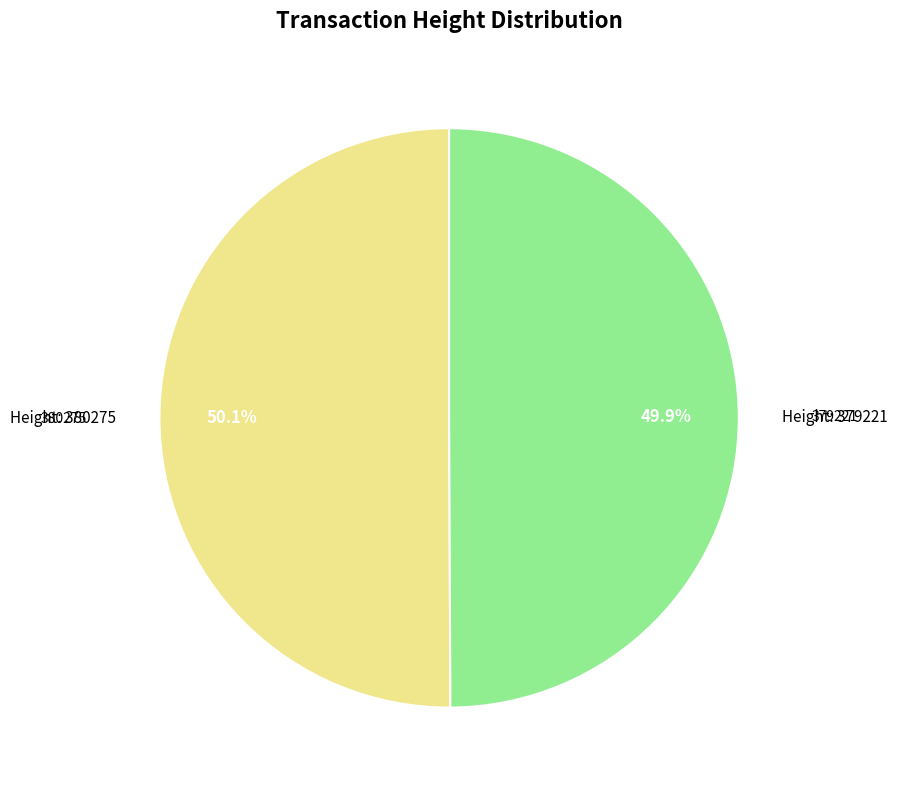

How many segments does this pie chart have?

2